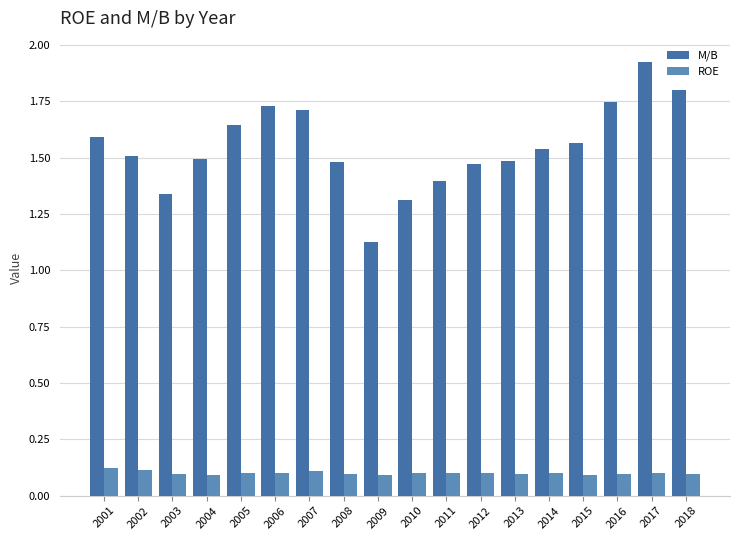

What is the sum of all M/B values?

27.9